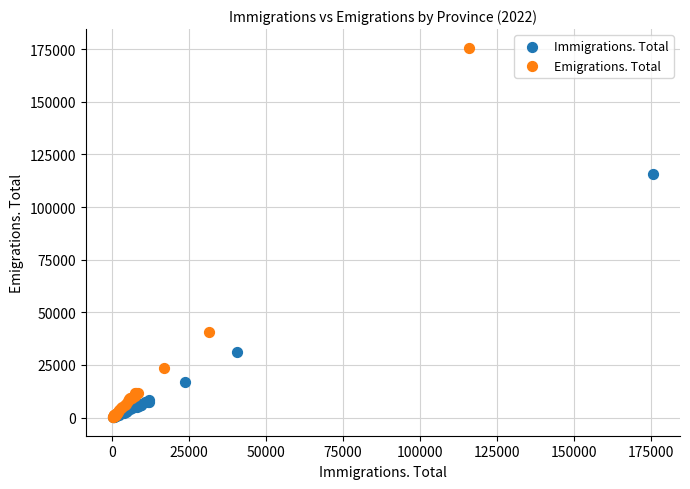

Which series reaches the maximum Y coordinate?

Emigrations. Total